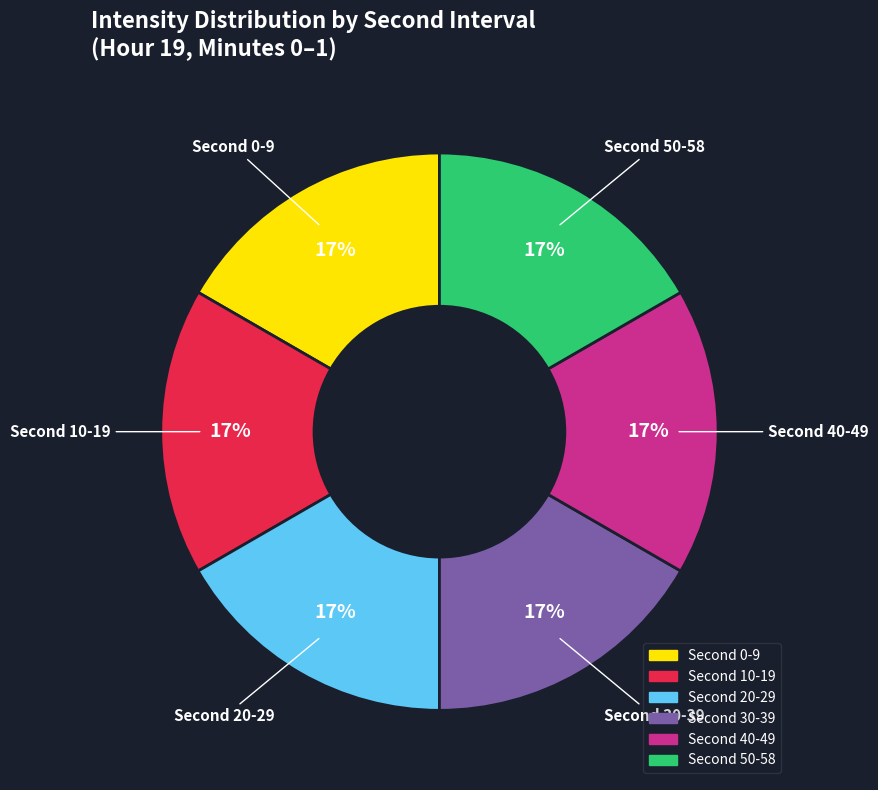

To the nearest percent, what is the average slice percentage?

17%